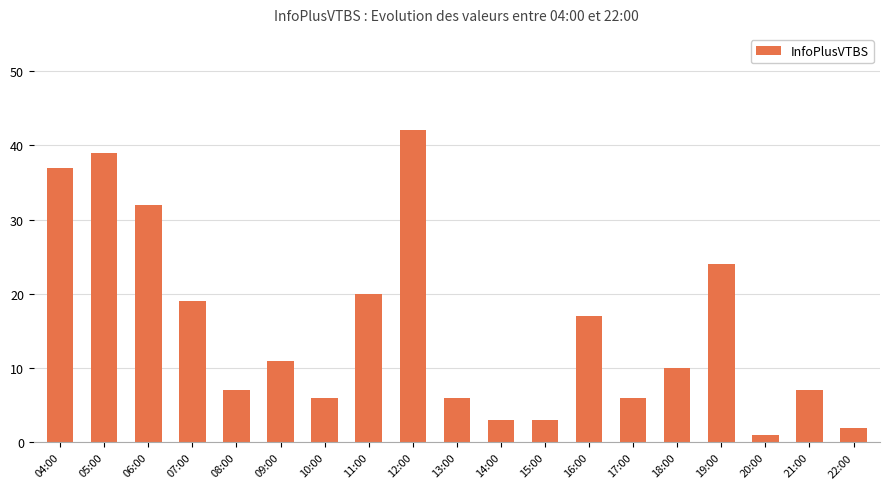

Approximately how many times larger is the value at 16:00 compared to 19:00?

0.7